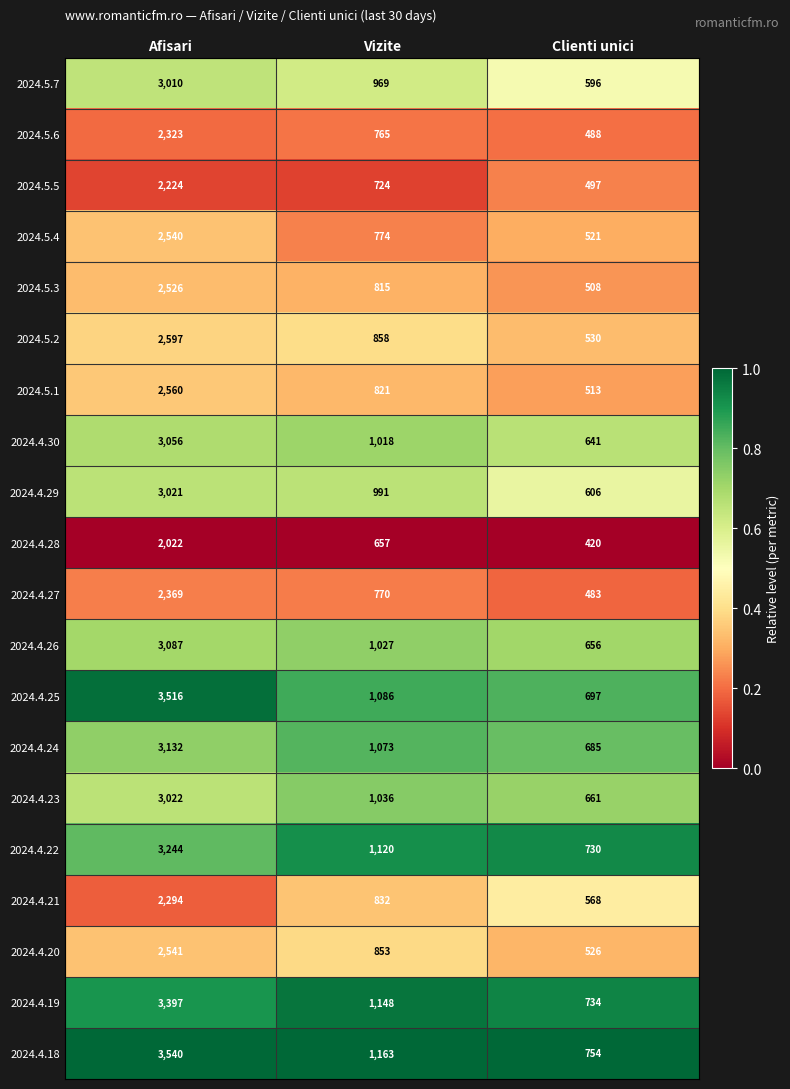

List the series in order of their peak value, lowest first.

2024.4.28, 2024.5.5, 2024.4.21, 2024.5.6, 2024.4.27, 2024.5.3, 2024.5.4, 2024.4.20, 2024.5.1, 2024.5.2, 2024.5.7, 2024.4.29, 2024.4.23, 2024.4.30, 2024.4.26, 2024.4.24, 2024.4.22, 2024.4.19, 2024.4.25, 2024.4.18